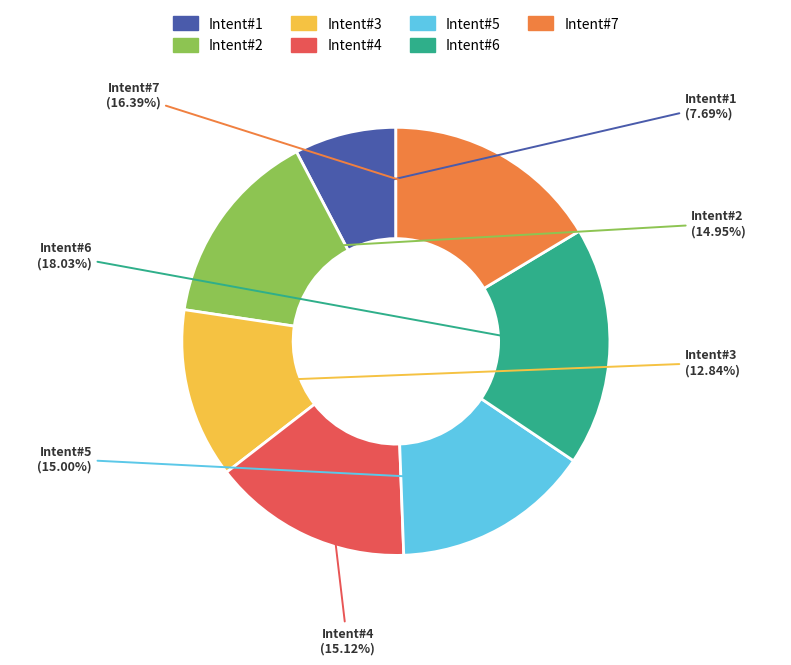

Is there a majority slice in this chart?

No